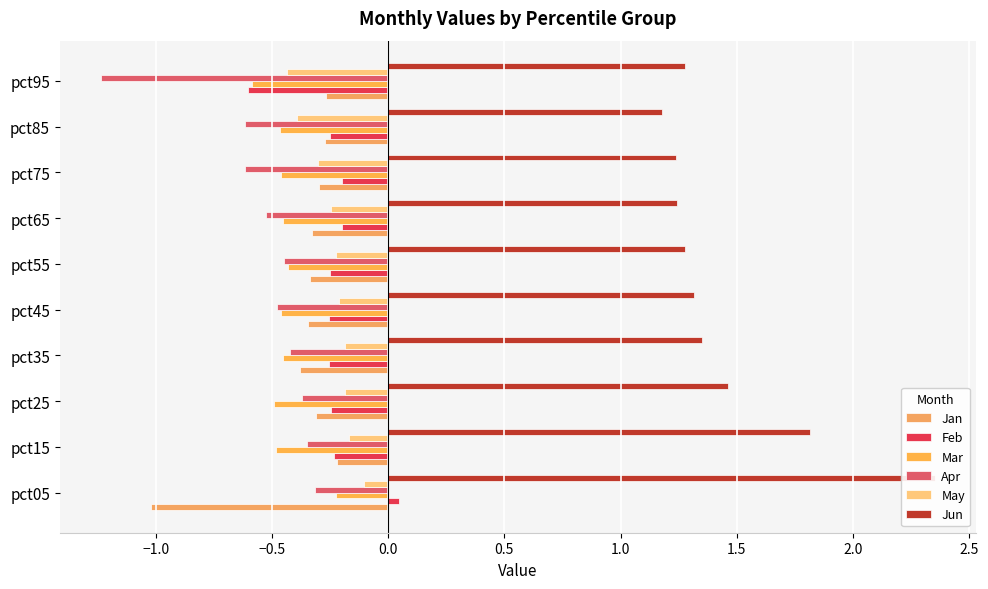

Rank the series by their maximum value, from lowest to highest.

Apr, Mar, Jan, May, Feb, Jun